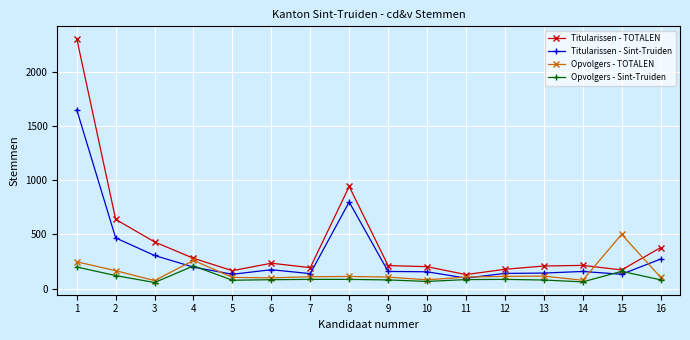

At how many categories does at least one series exceed 1939?

1